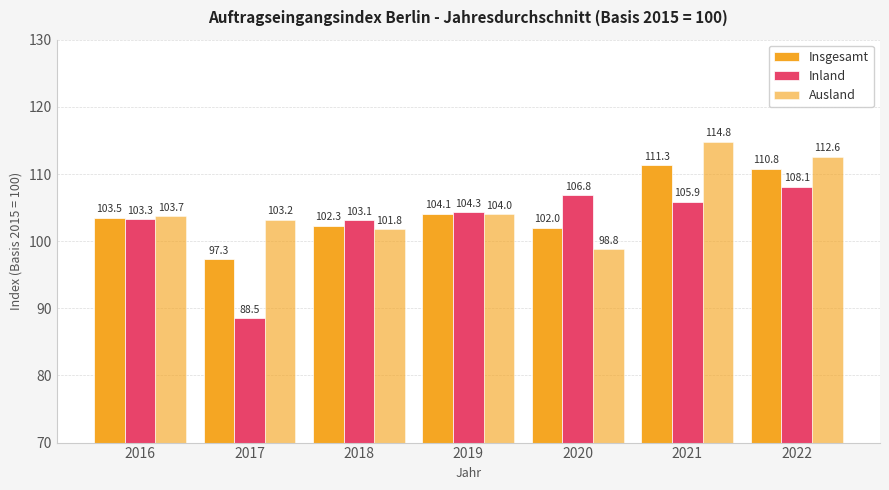

How many data points does each series have?

7